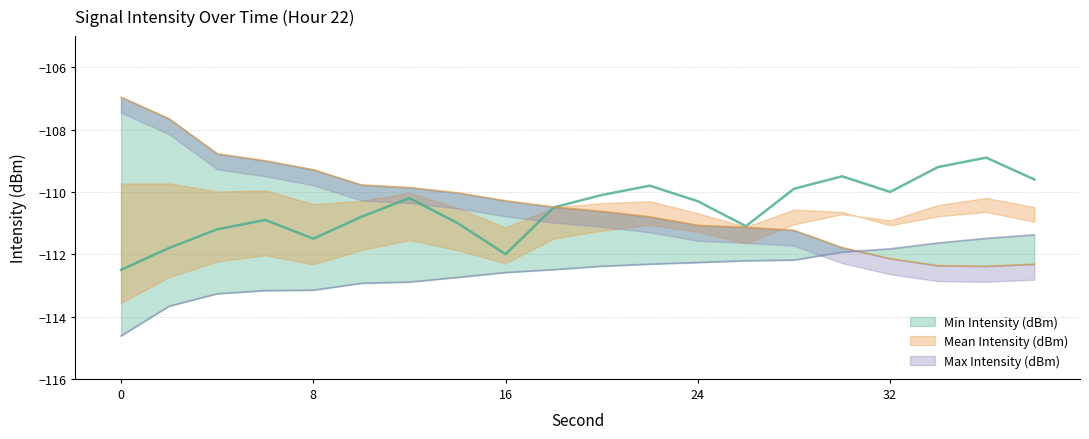

True or false: Mean Intensity (dBm) and Min Intensity (dBm) cross at least once.

False